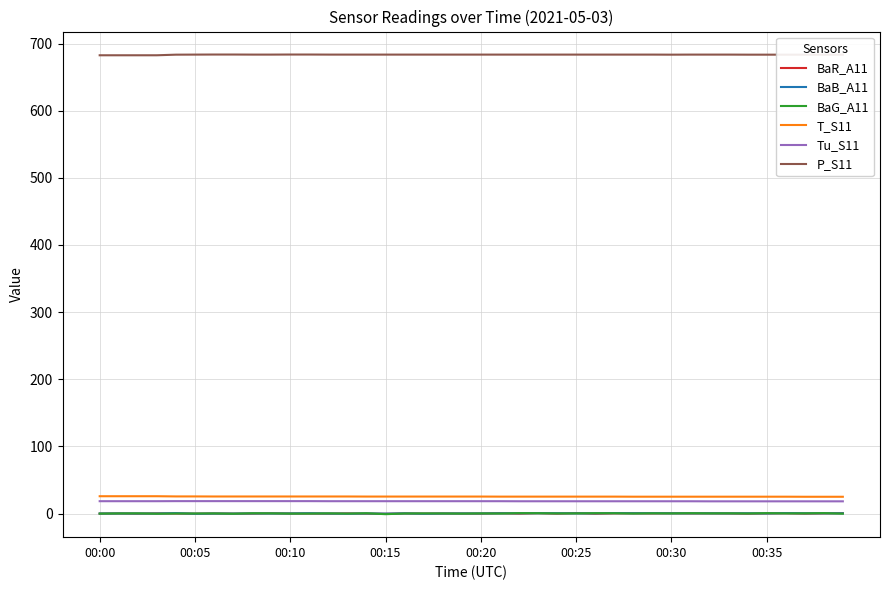

How many lines are shown in the chart?

6